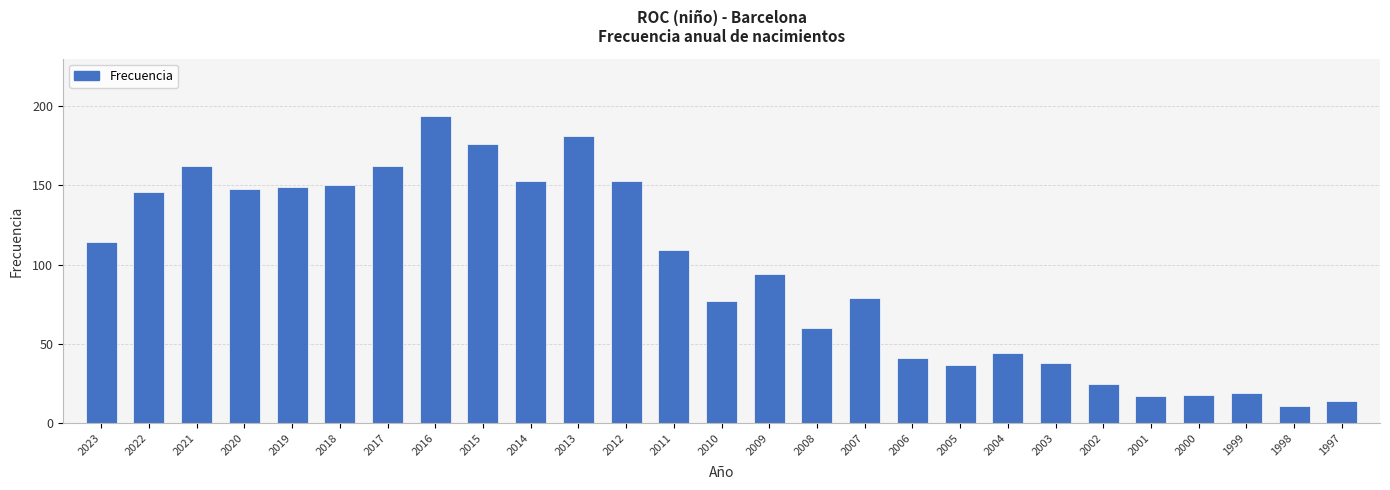

Where does the data first go above 94?

2023